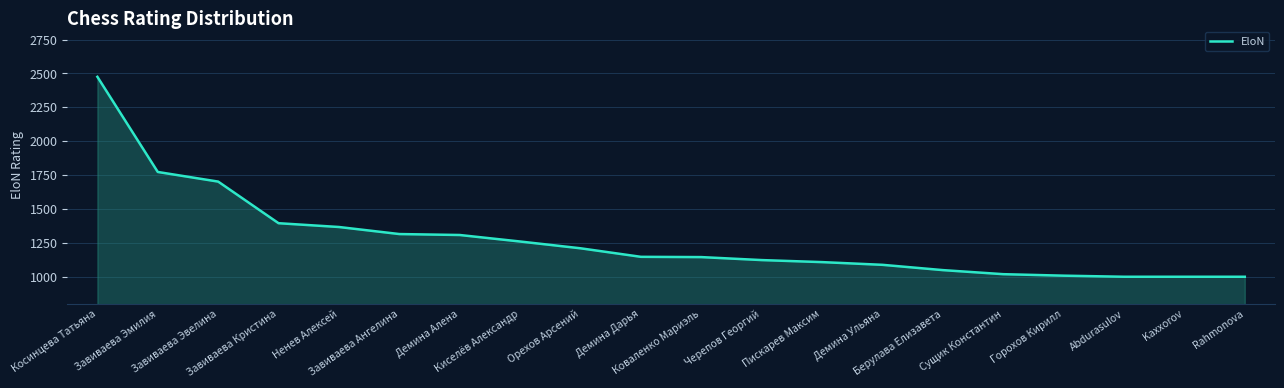

Which label corresponds to the largest value in the chart?

Косинцева Татьяна